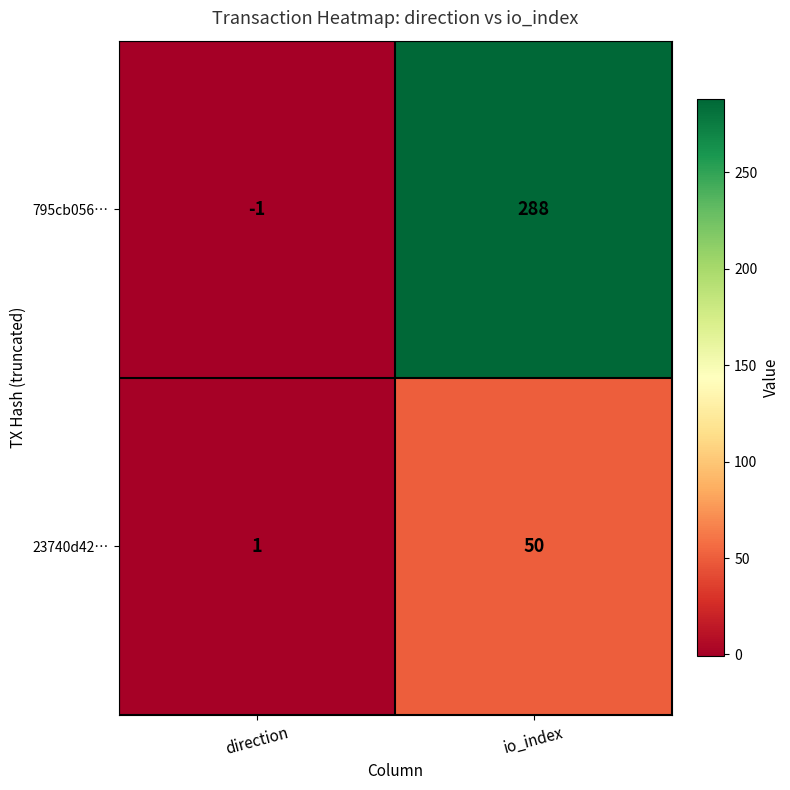

Reading left to right, list all the values displayed in this chart.

795cb056…: -1	288
23740d42…: 1	50